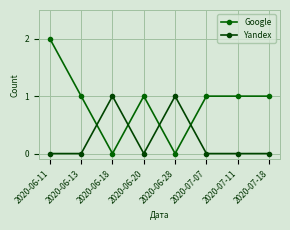

True or false: Yandex and Google cross at least once.

True